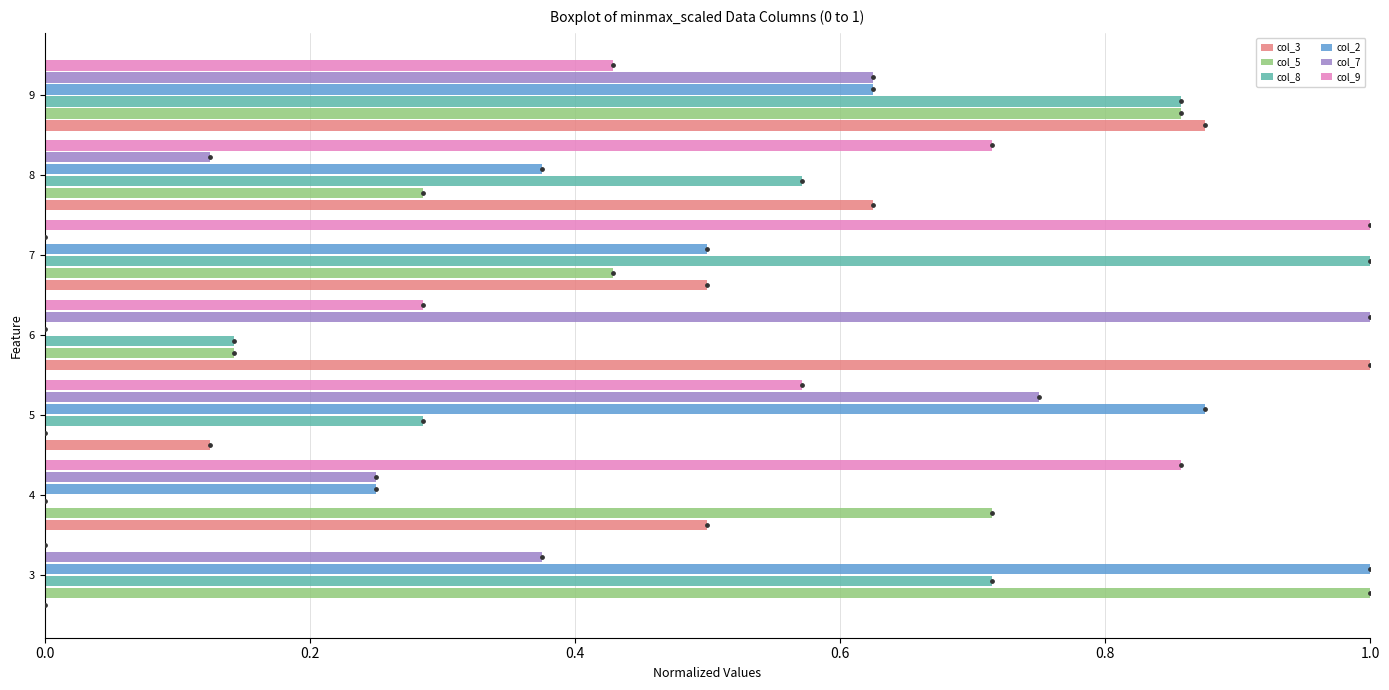

True or false: col_7 has a value of 0.6 at 3.

False